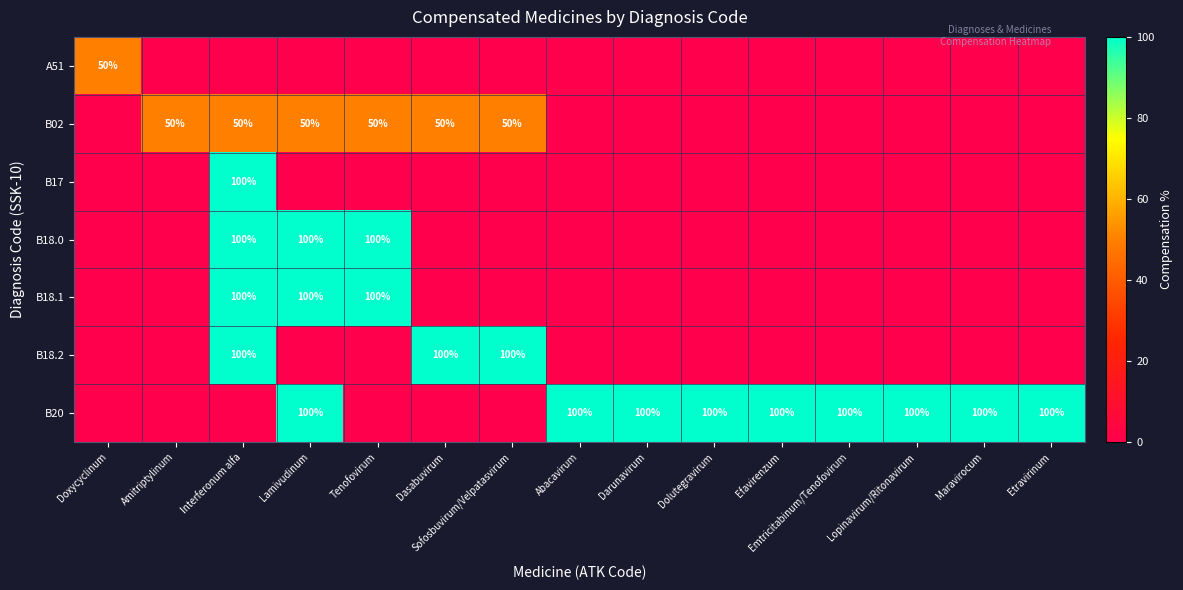

The B18.0 series shows 31 at Lamivudinum. True or false?

False